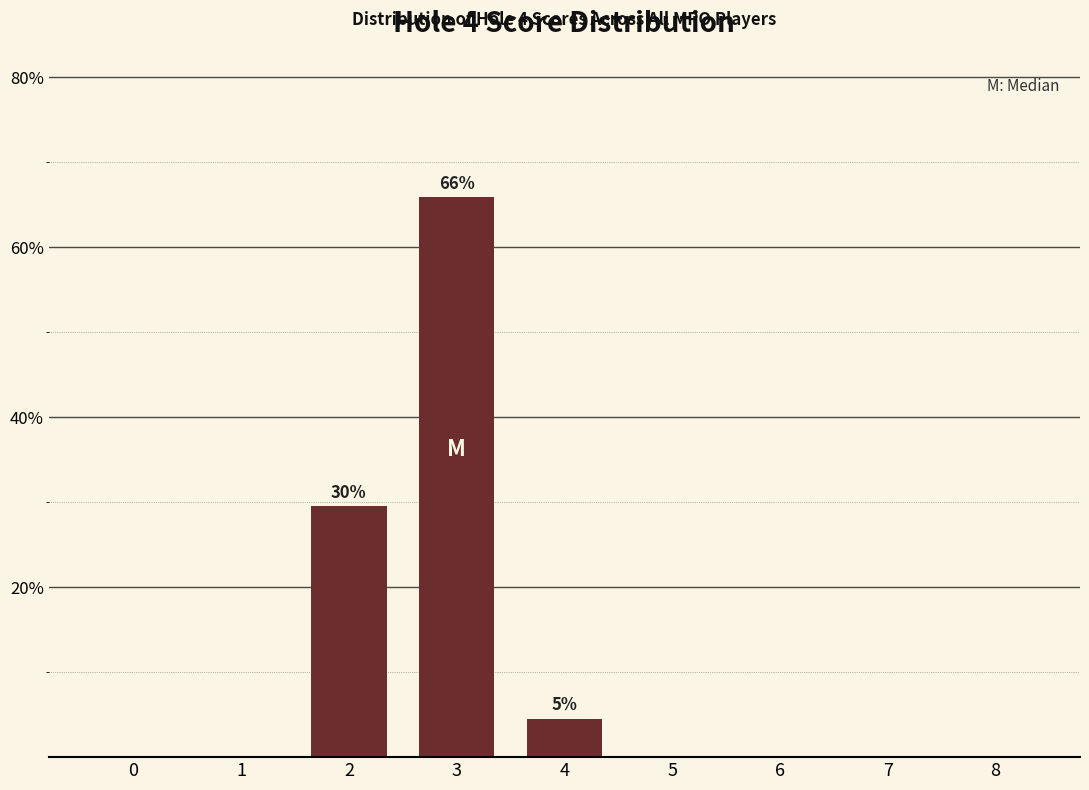

What is the greatest value displayed?

65.9